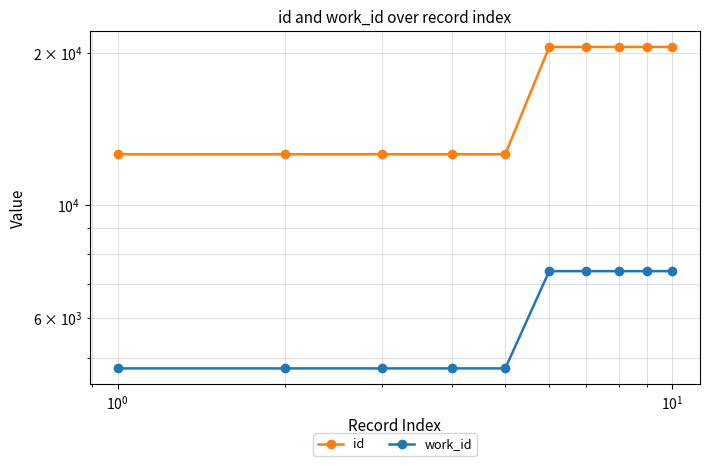

What is the difference between the maximum and minimum values in the id series?

7931